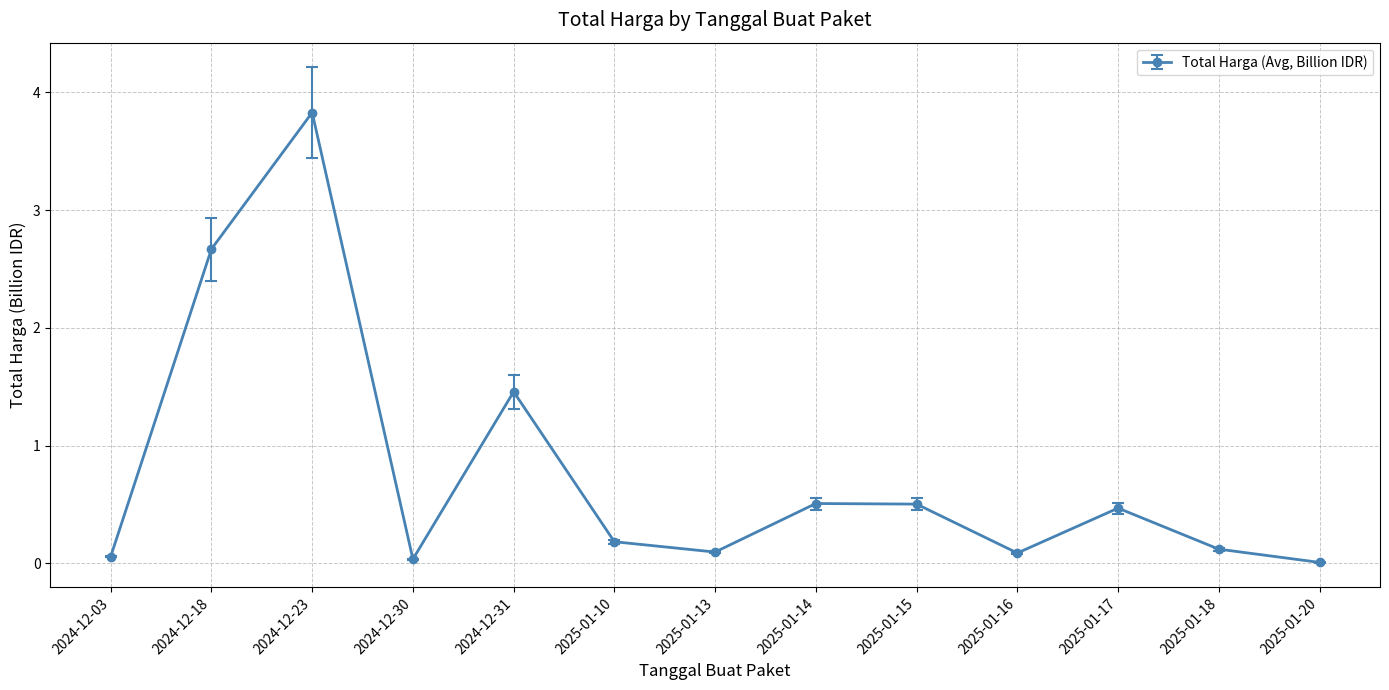

At which category does the chart reach its peak across all series?

2024-12-23